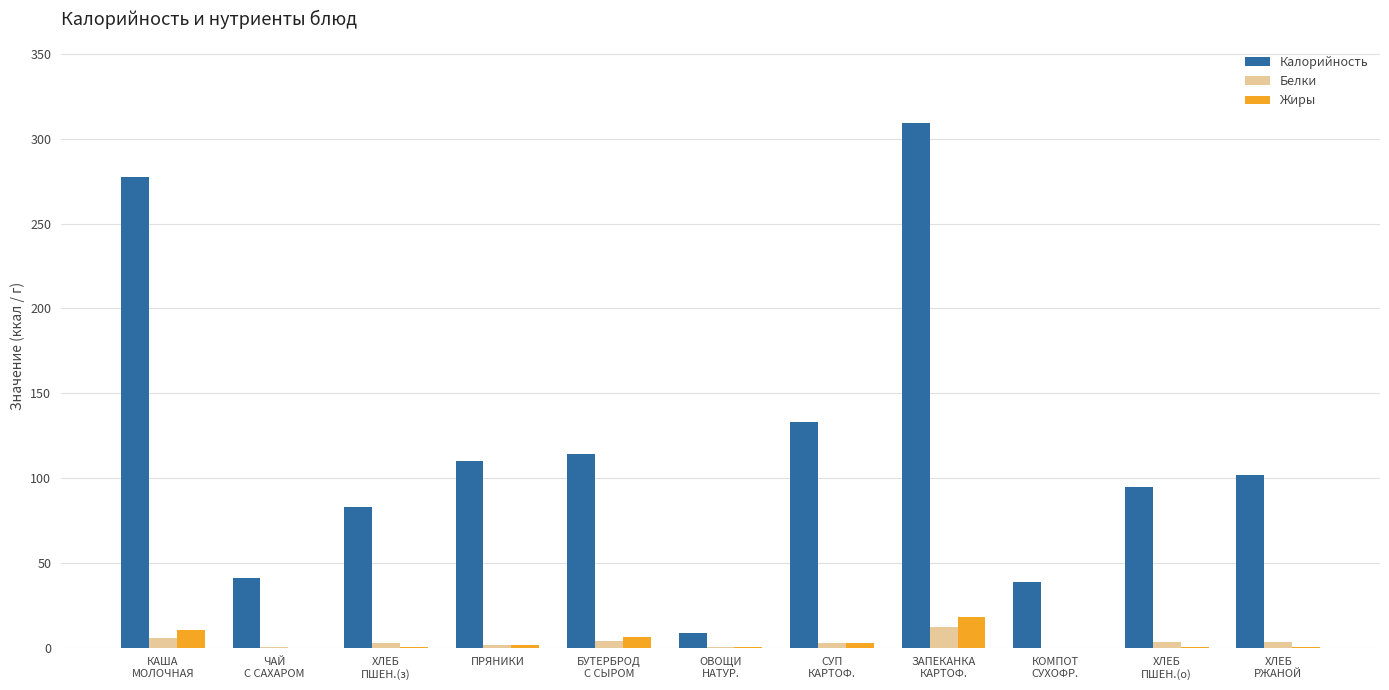

At which label does Жиры reach its peak?

ЗАПЕКАНКА
КАРТОФ.